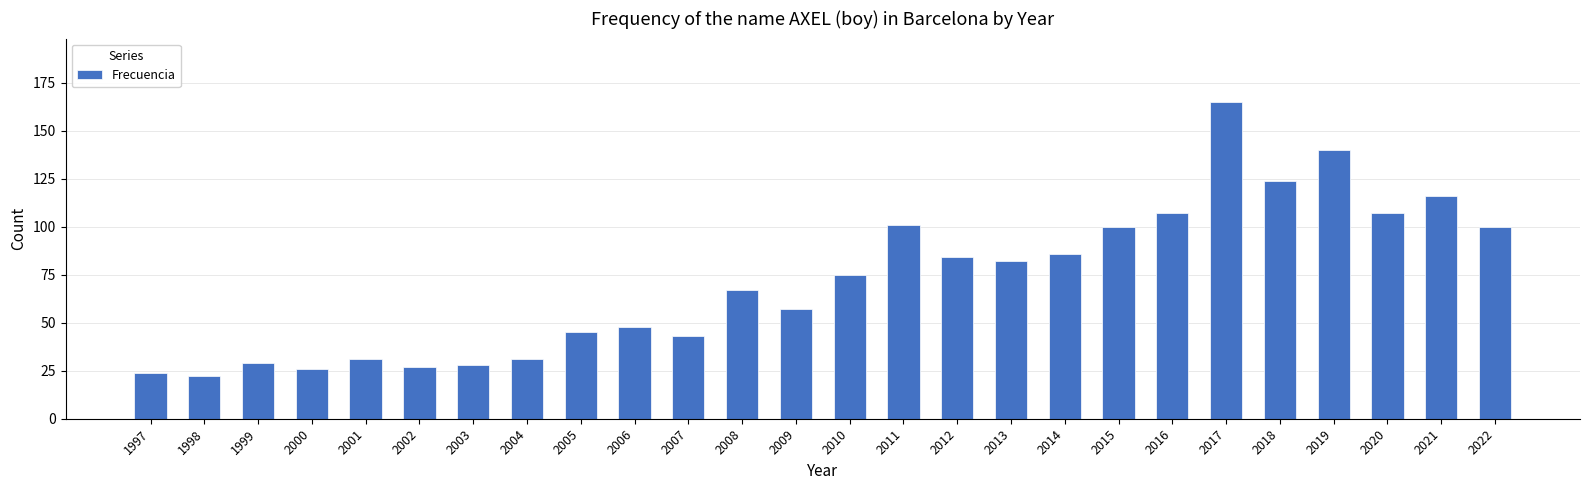

How many data points does each series have?

26